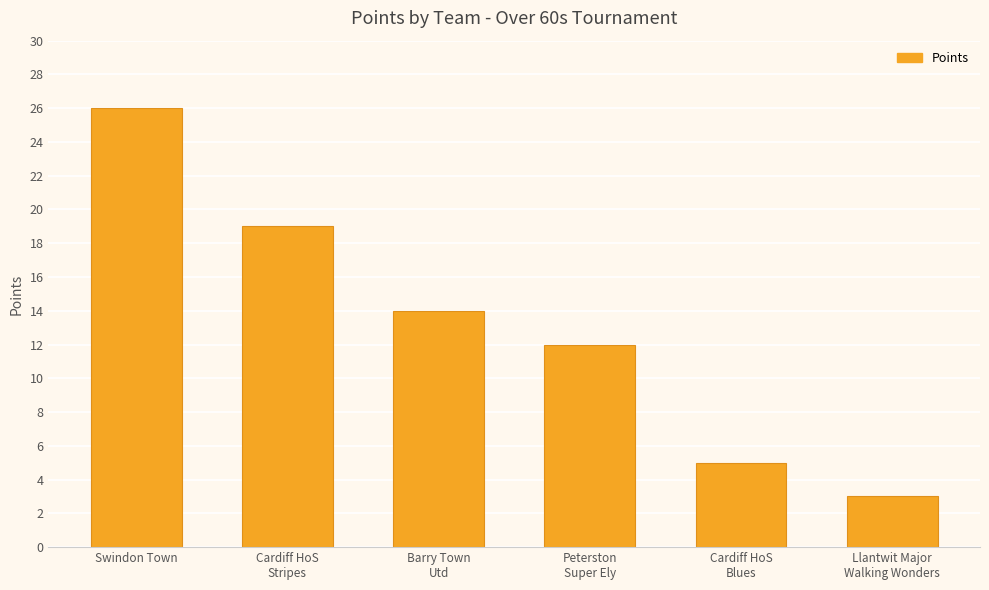

Which has a higher value, Cardiff HoS
Blues or Cardiff HoS
Stripes?

Cardiff HoS
Stripes